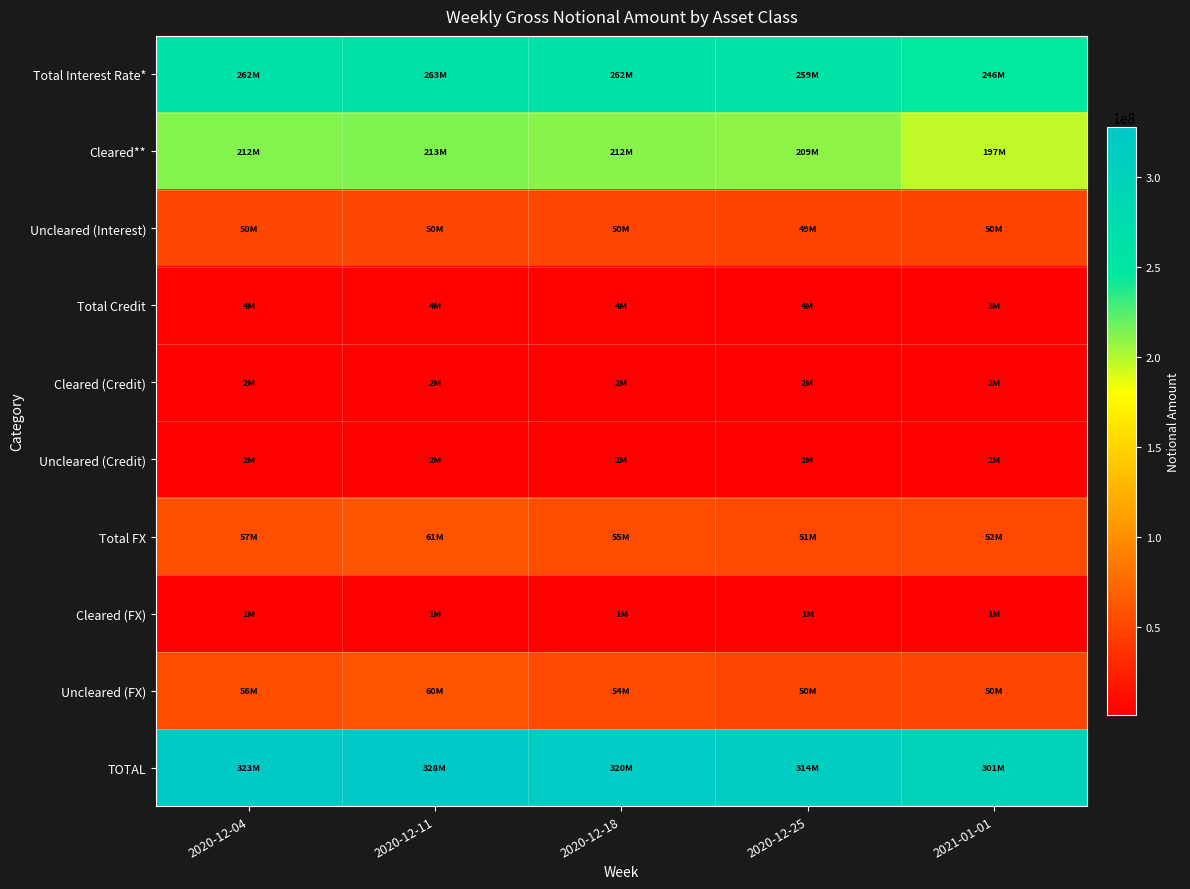

At 2021-01-01, list the series in order from largest to smallest.

TOTAL, Total Interest Rate*, Cleared**, Total FX, Uncleared (FX), Uncleared (Interest), Total Credit, Cleared (Credit), Uncleared (Credit), Cleared (FX)